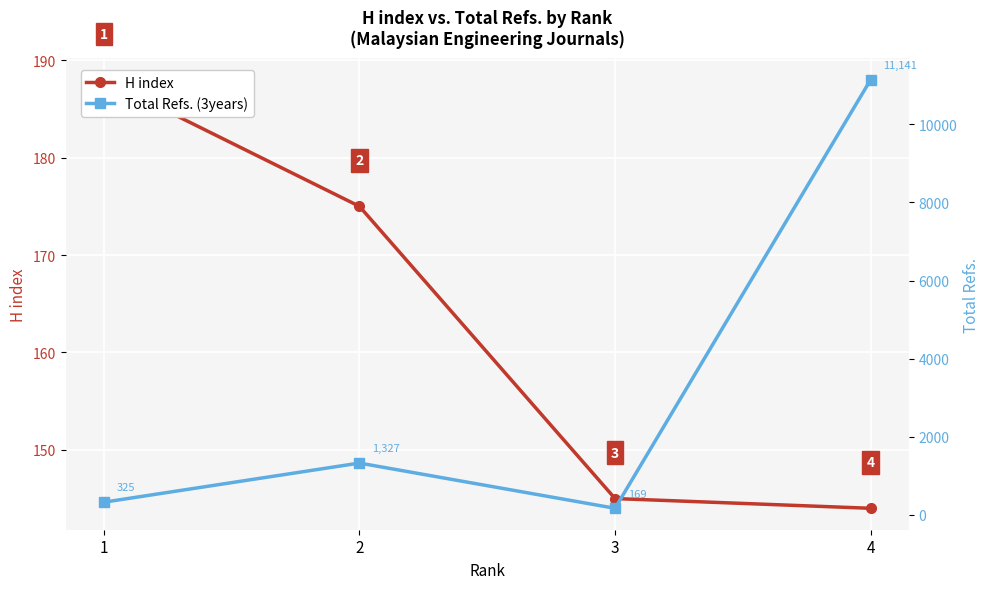

True or false: Total Refs. has a value of 5657 at 4.

False